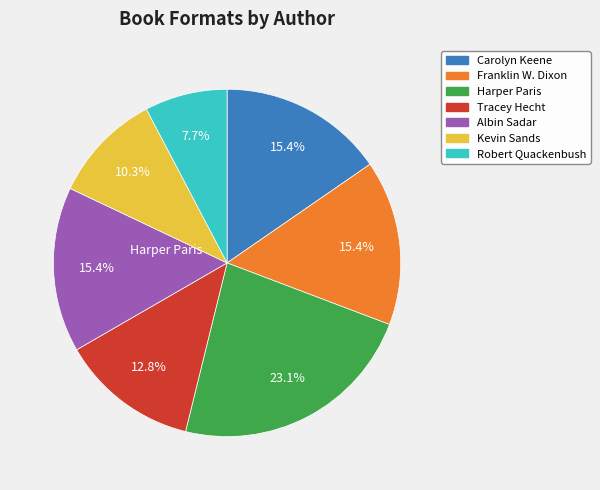

Is there a majority slice in this chart?

No